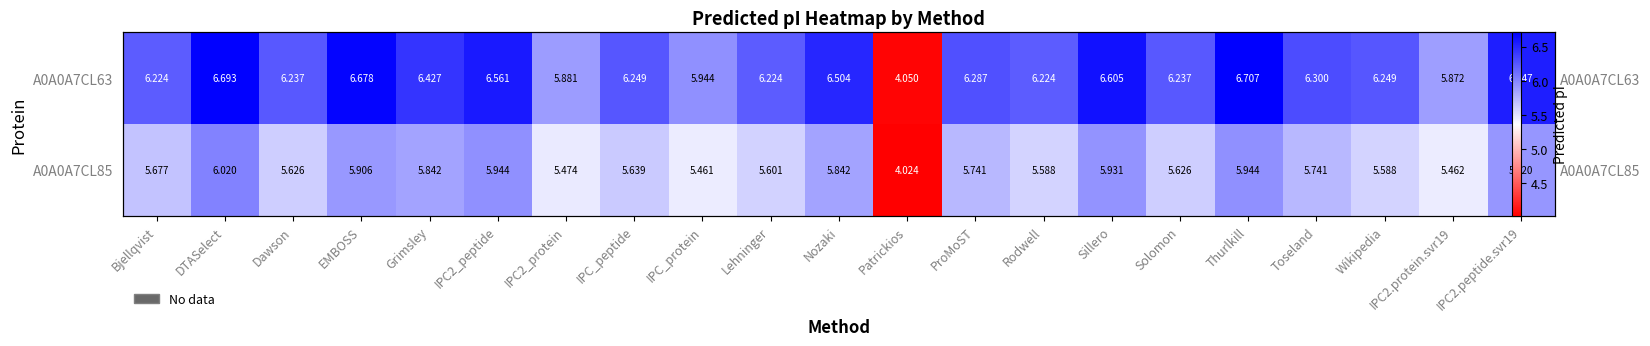

Which series has the largest range (max minus min)?

A0A0A7CL63